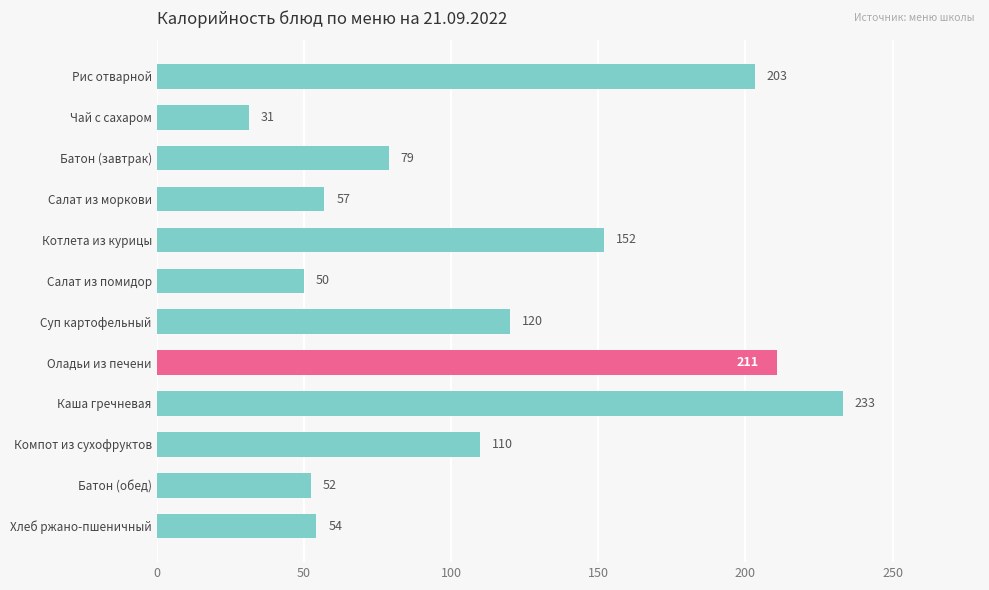

Is it true that the value at Хлеб ржано-пшеничный is 54.3?

True